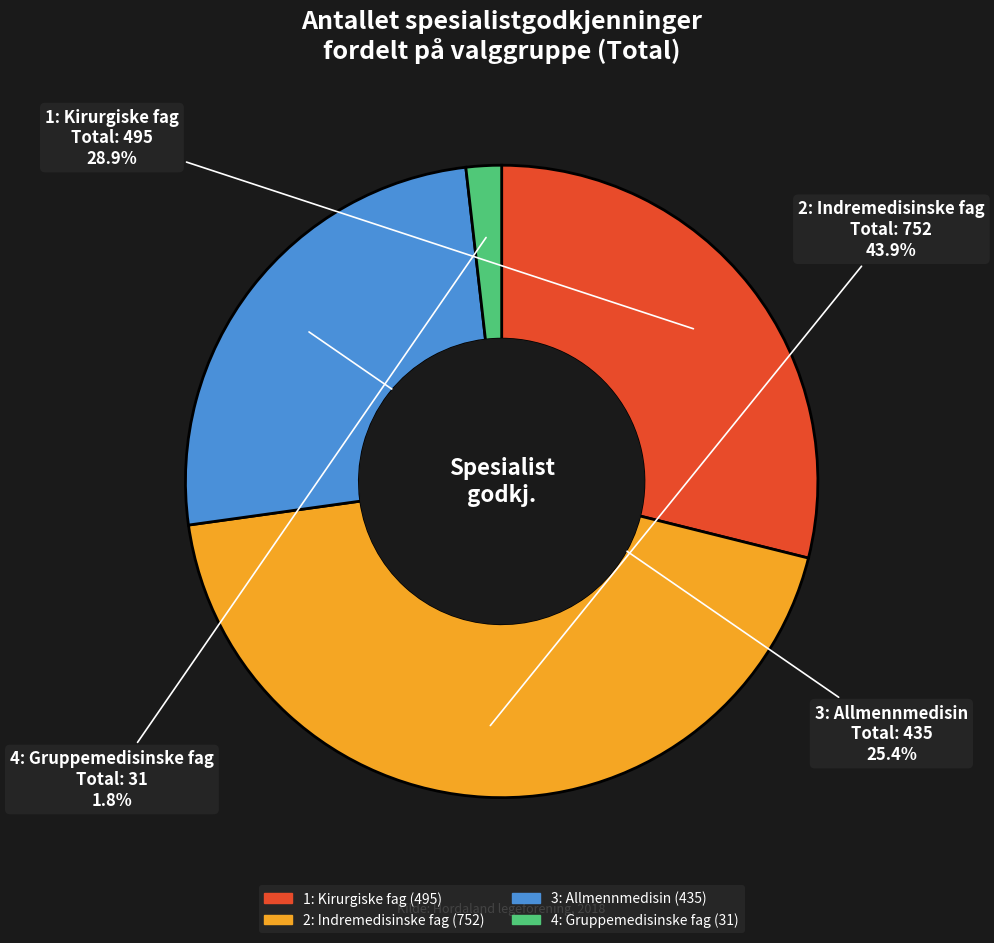

The 4: Gruppemedisinske fag slice represents 16% of the pie. True or false?

False